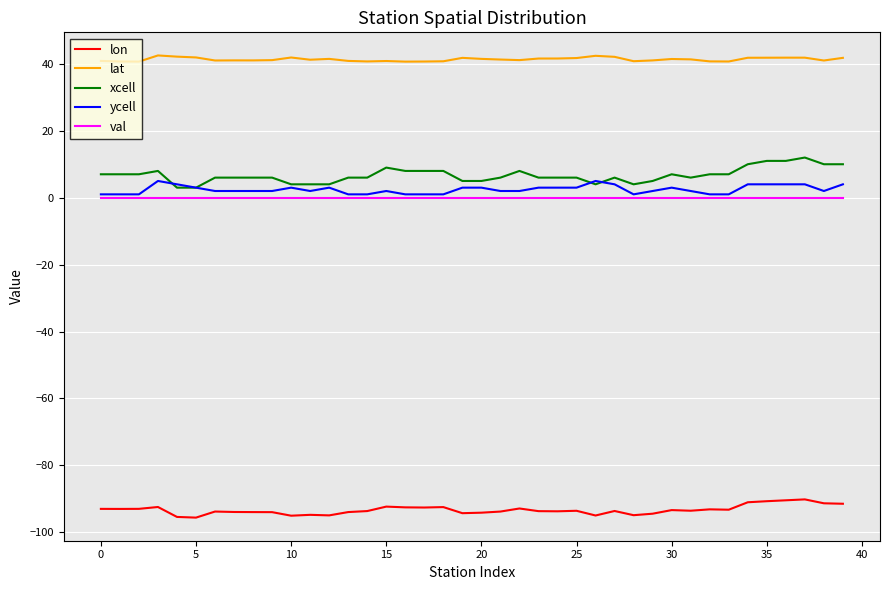

Which series has the largest total across all categories?

lat